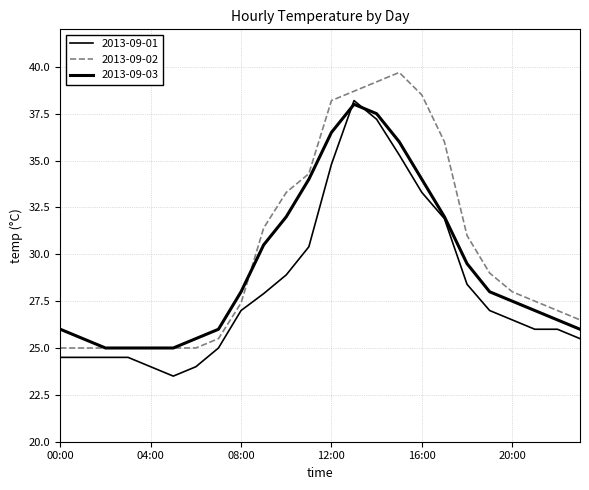

Which label corresponds to the largest value in the chart?

15:00